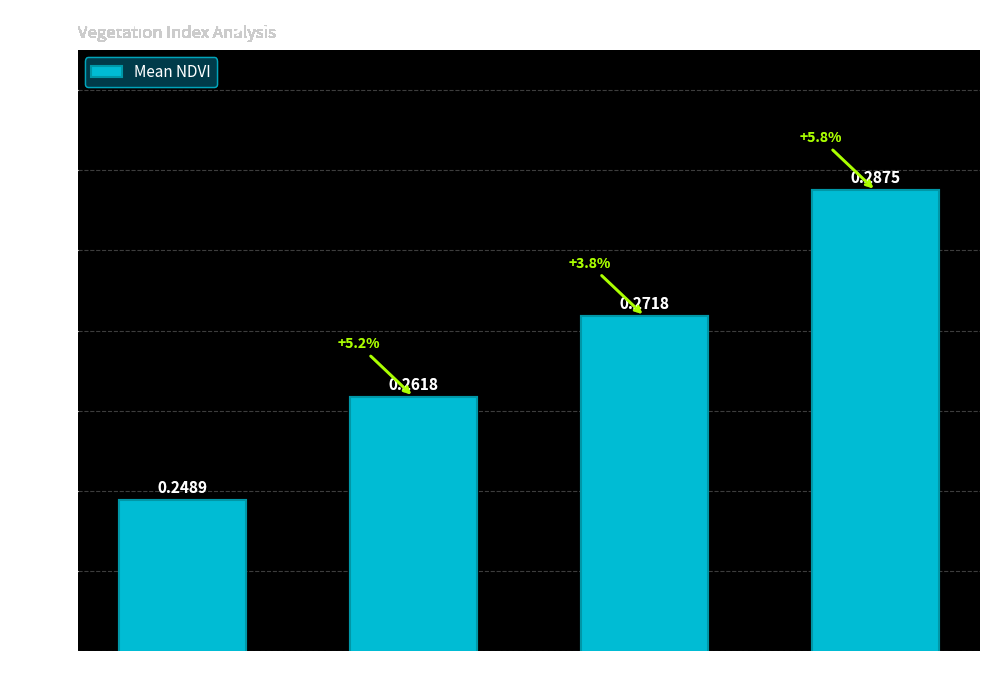

Rank the categories by value from lowest to highest.

Zone 0, Zone 1, Zone 2, Zone 3